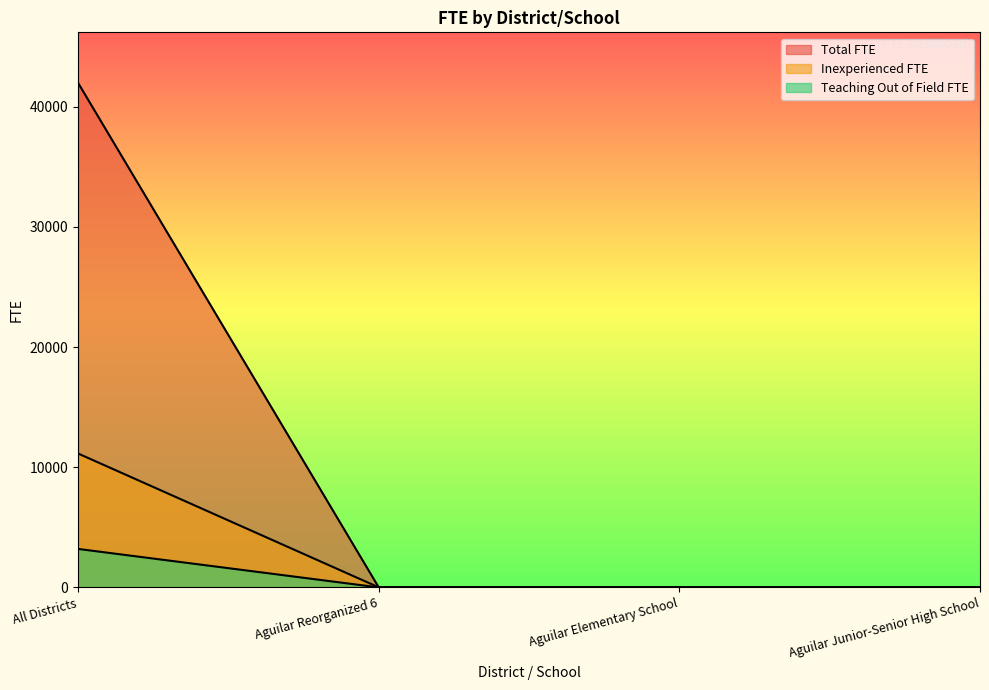

Reading right to left, transcribe all the data shown in this chart.

Total FTE: 5.4	5.6	11.0	41984.6
Inexperienced FTE: 4.1	3.1	7.3	11144.8
Teaching Out of Field FTE: 2.1	1.1	3.3	3204.2